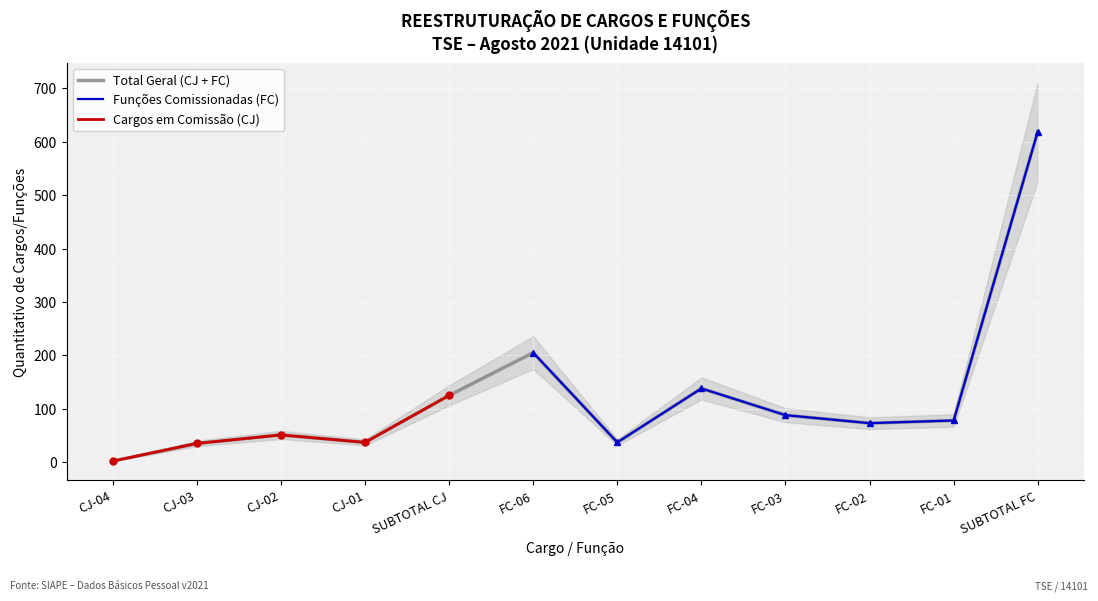

Count the number of categories in the chart.

12